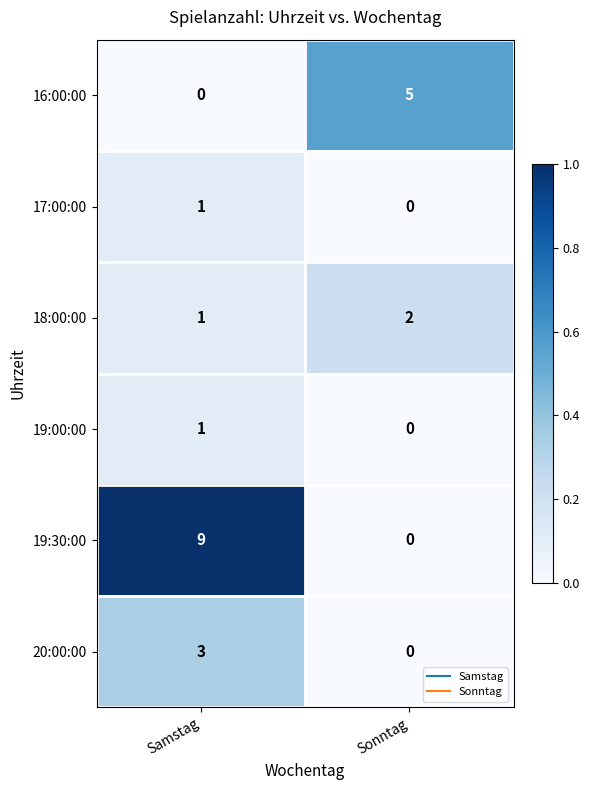

List the labels in order of 18:00:00 value, largest first.

Sonntag, Samstag